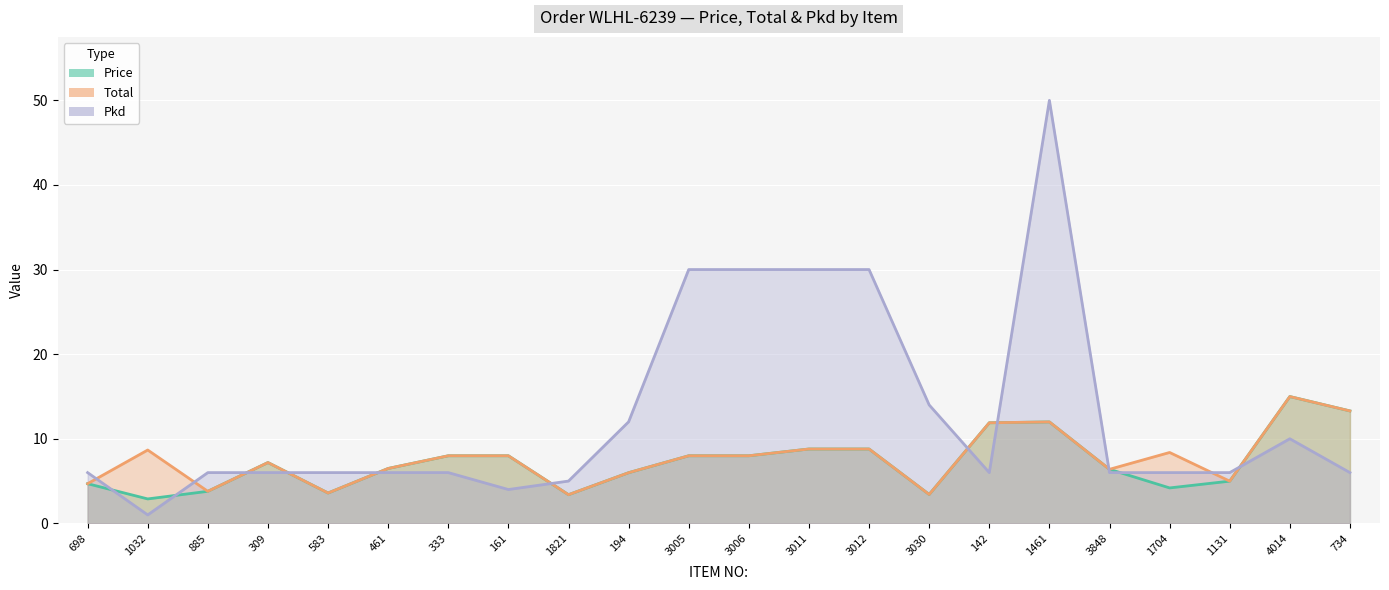

What is the sum of the Price values at 698 and 194?

10.7